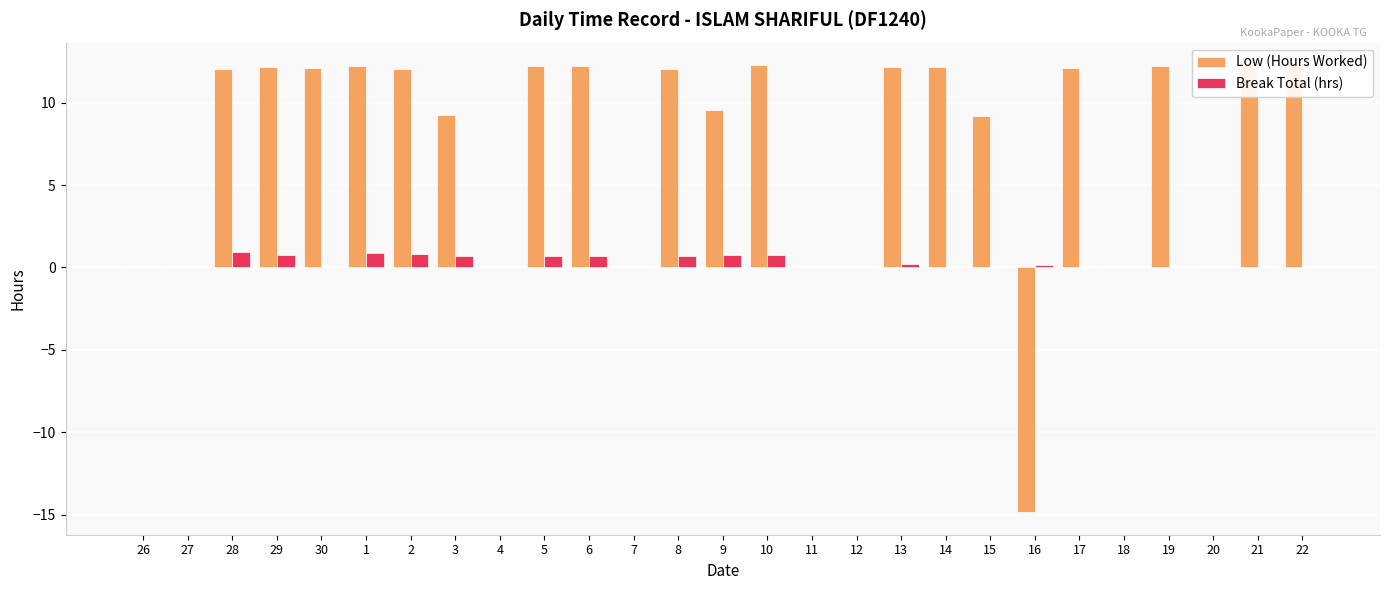

What is the maximum value shown in the chart?

12.3